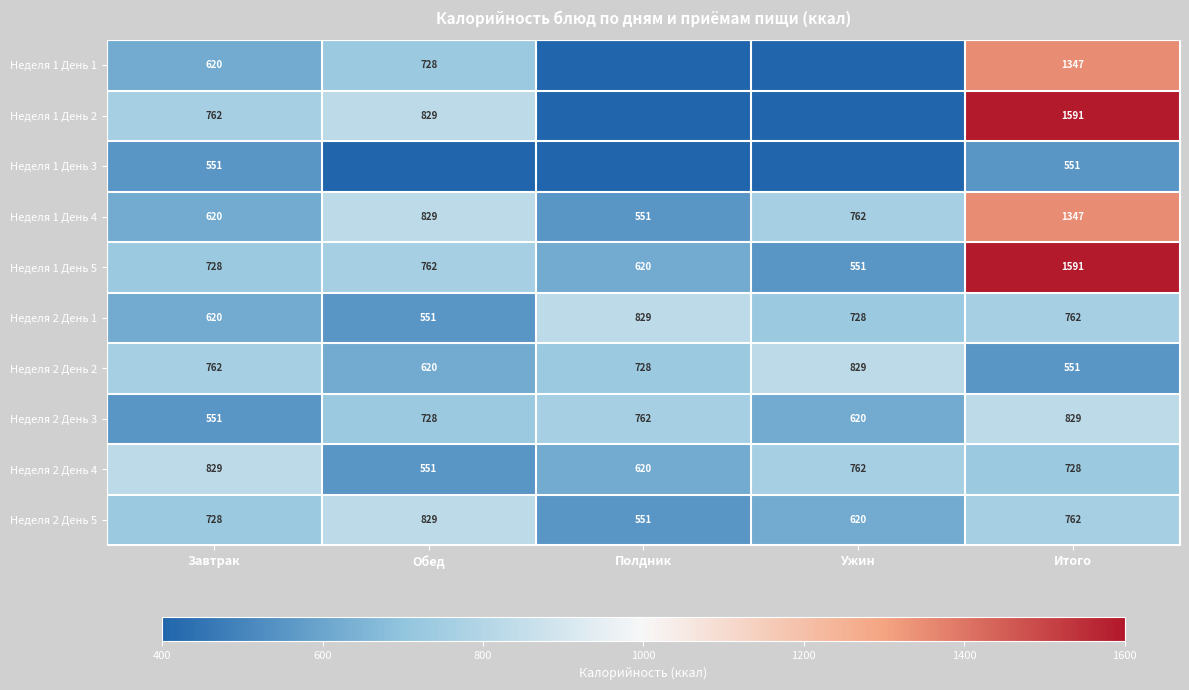

List the labels in order of Неделя 1 День 4 value, largest first.

Итого, Обед, Ужин, Завтрак, Полдник